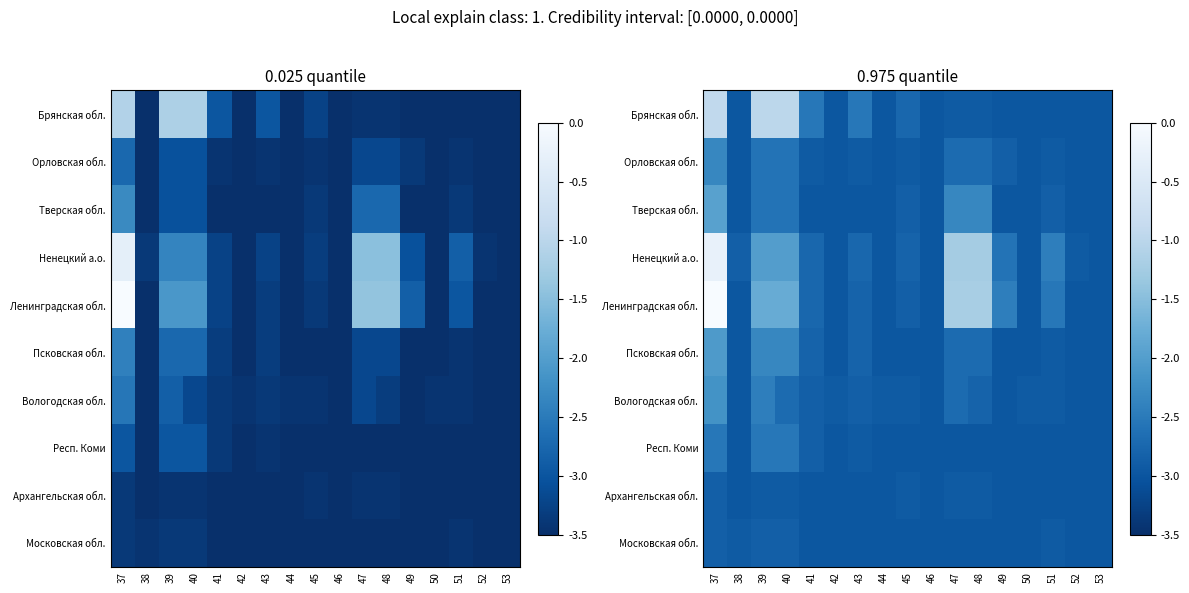

List the labels in order of Ленинградская обл. value, smallest first.

38, 42, 44, 46, 50, 52, 53, 45, 43, 41, 51, 49, 39, 40, 47, 48, 37